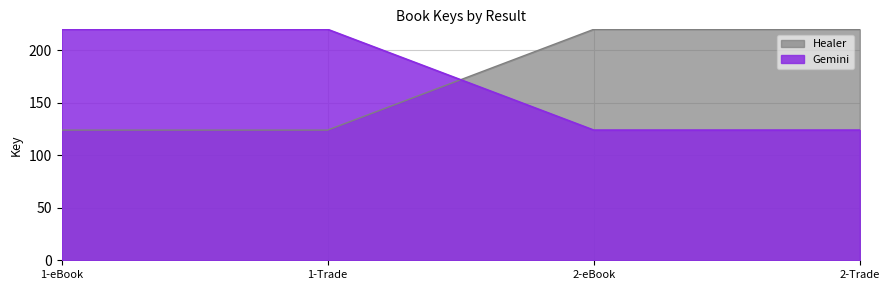

What is the value of the Healer point at the 4th from the left?

124.0